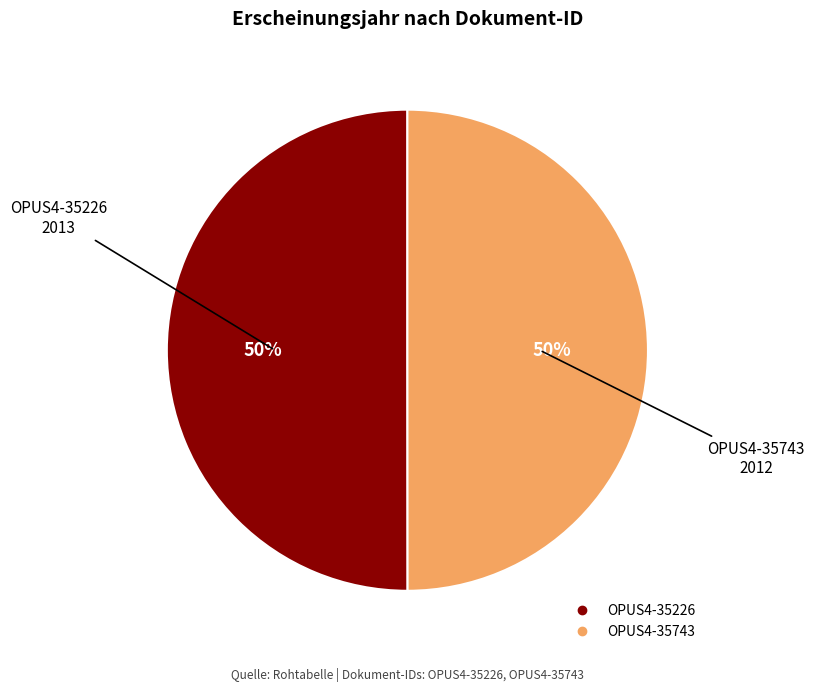

What is the ratio of the value at OPUS4-35743 to the value at OPUS4-35226?

1.0